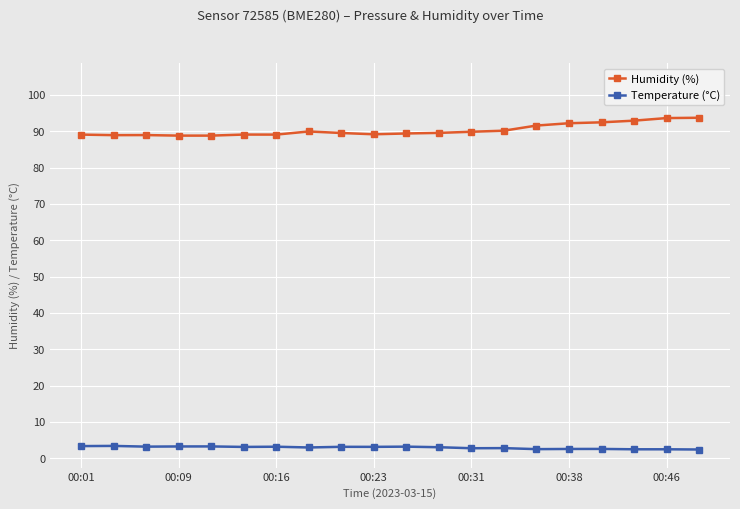

True or false: Temperature (°C) and Humidity (%) intersect in this chart.

False